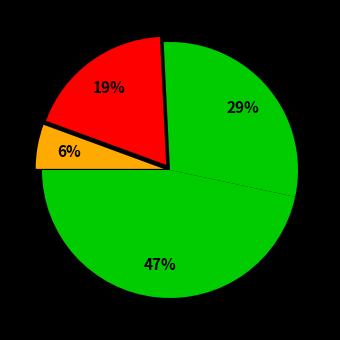

Count the number of slices in the pie.

4